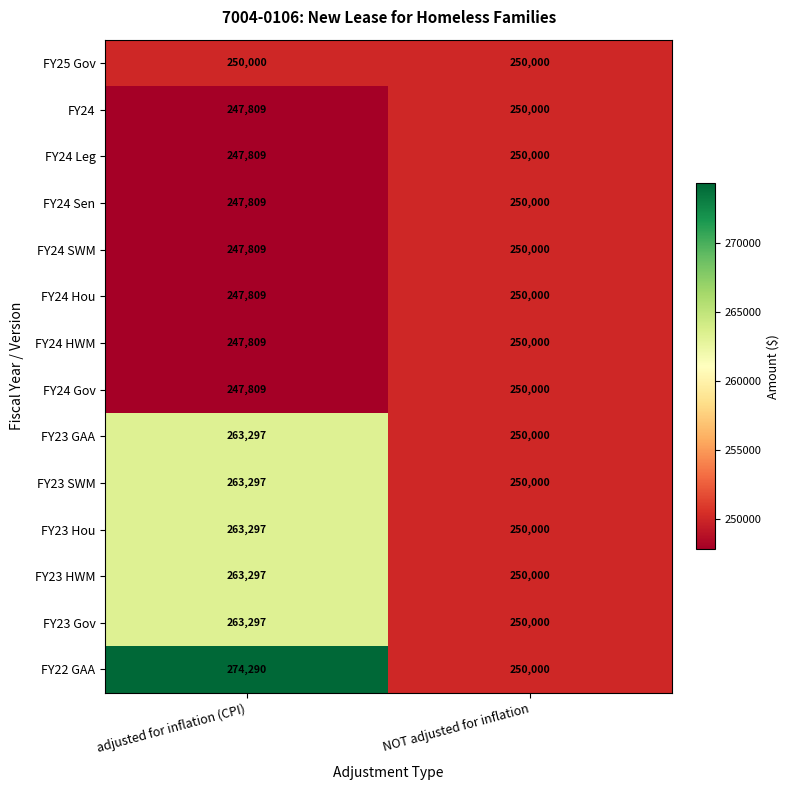

Which series changed the most between adjusted for inflation (CPI) and NOT adjusted for inflation?

FY22 GAA